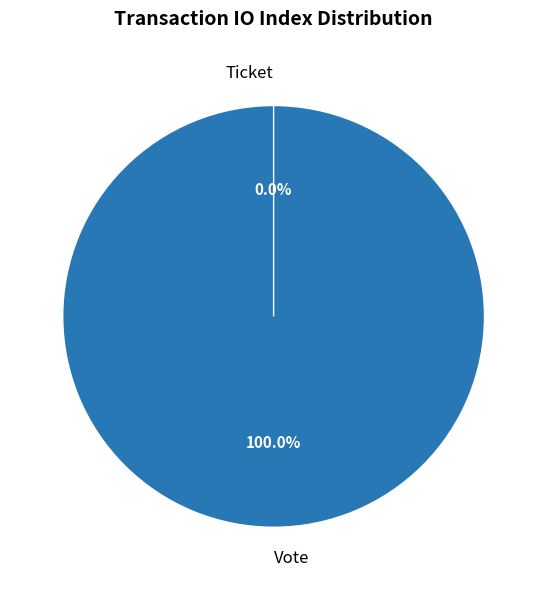

Is there a majority slice in this chart?

Yes